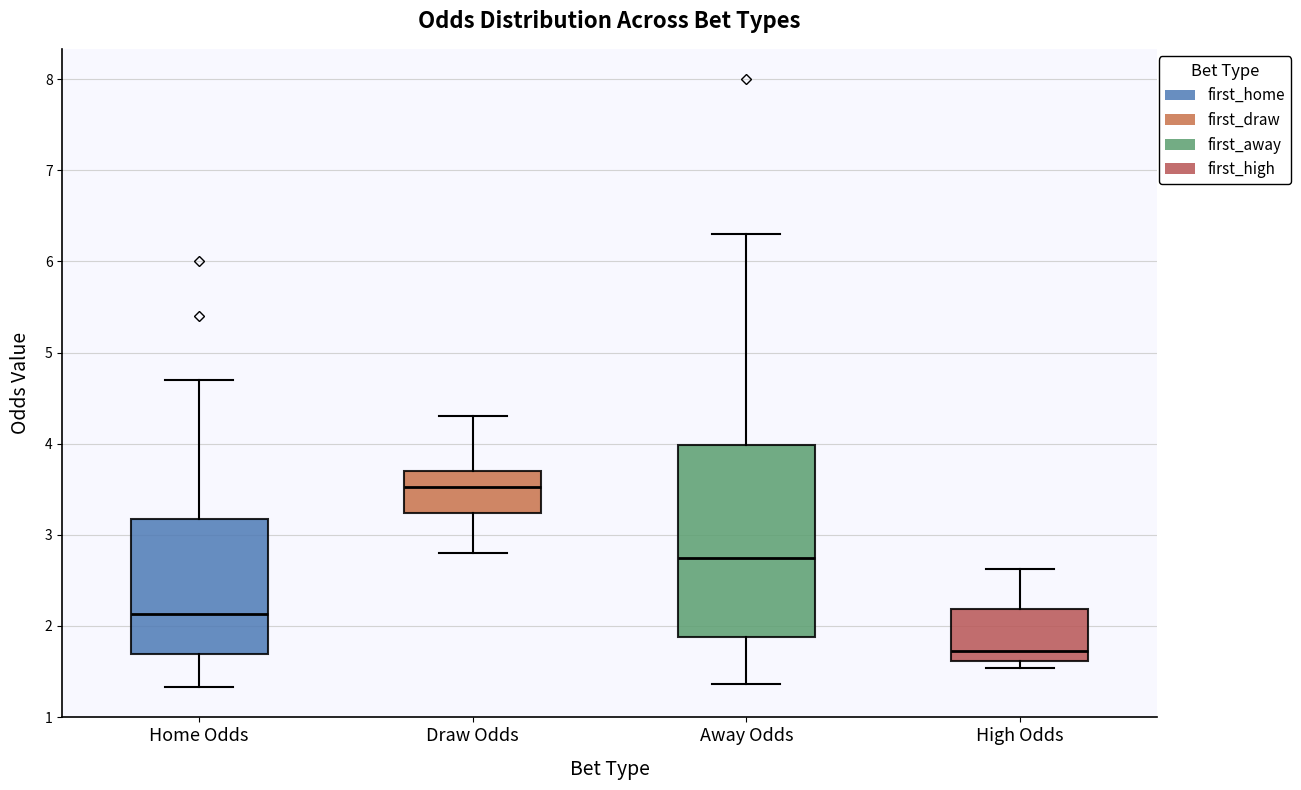

Where does the median line of the box for Home Odds sit on the y-axis? The values are not printed on the chart, so give them approximately, as read against the axis.

2.1